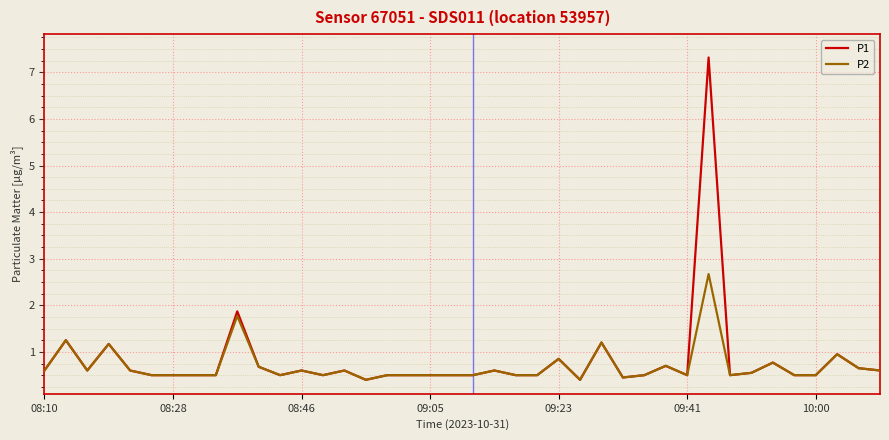

List the series in order of their peak value, lowest first.

P2, P1